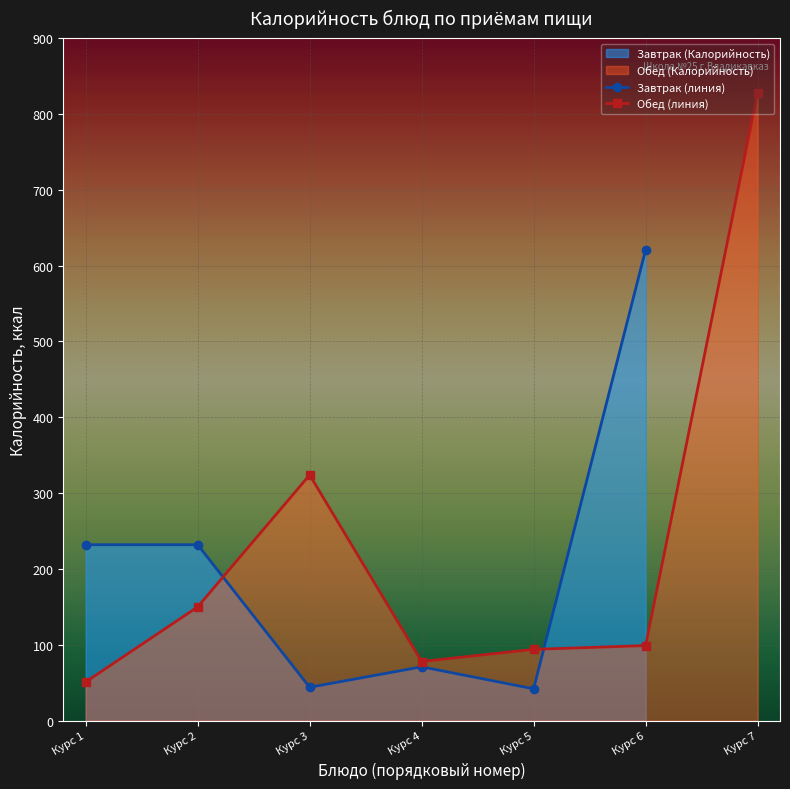

Is the value of Обед (линия) at Курс 4 greater than the value of Завтрак (линия) at Курс 5?

Yes